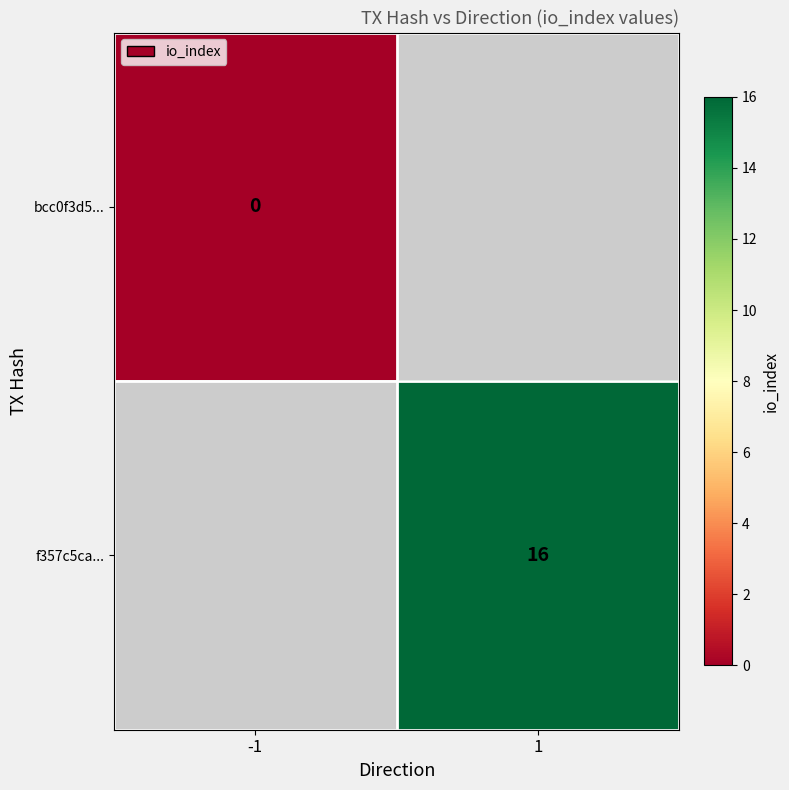

Rank the categories by bcc0f3d5... value from lowest to highest.

-1, 1